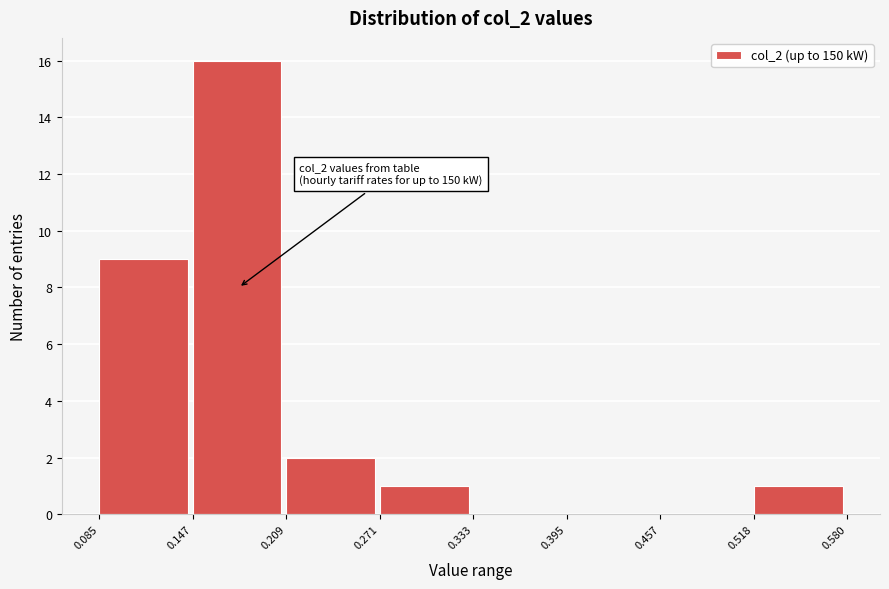

Which range on the x-axis has the tallest bar?

0.147 to 0.209